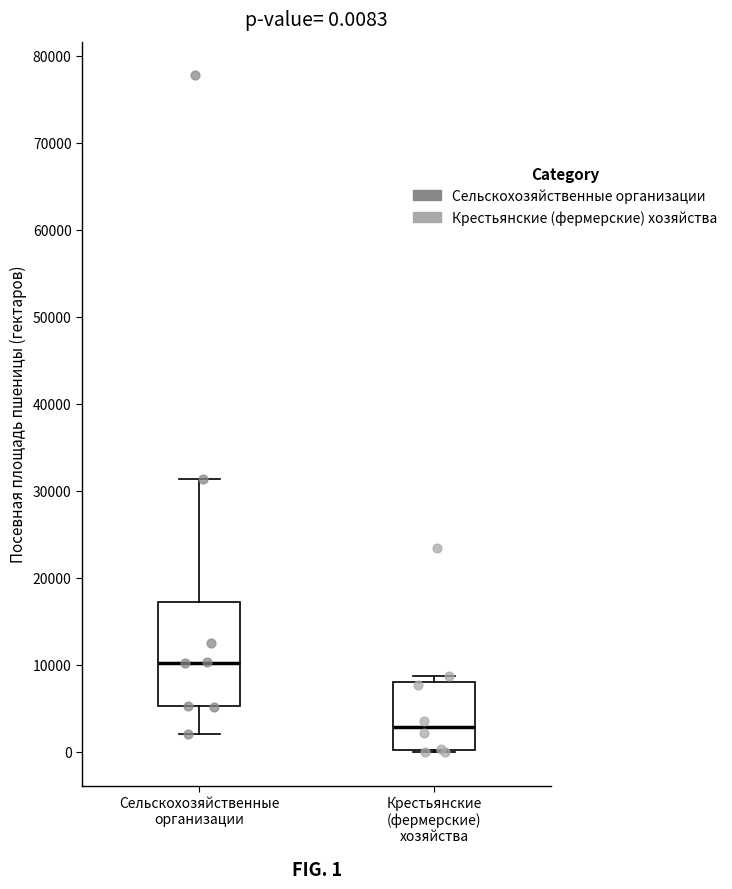

Which box is the tallest, from its lower edge to its upper edge?

Сельскохозяйственные организации